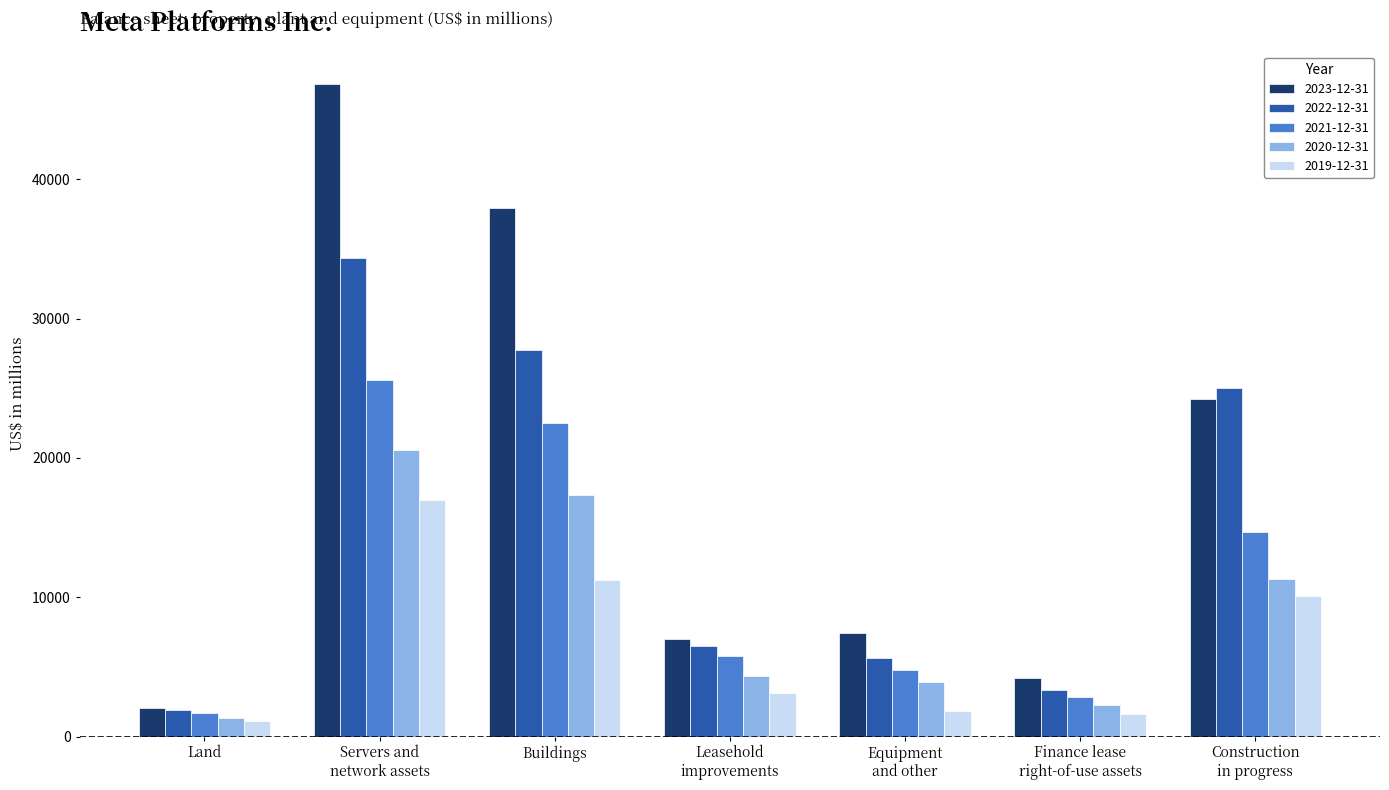

True or false: 2019-12-31 has a value of 1097 at Land.

True